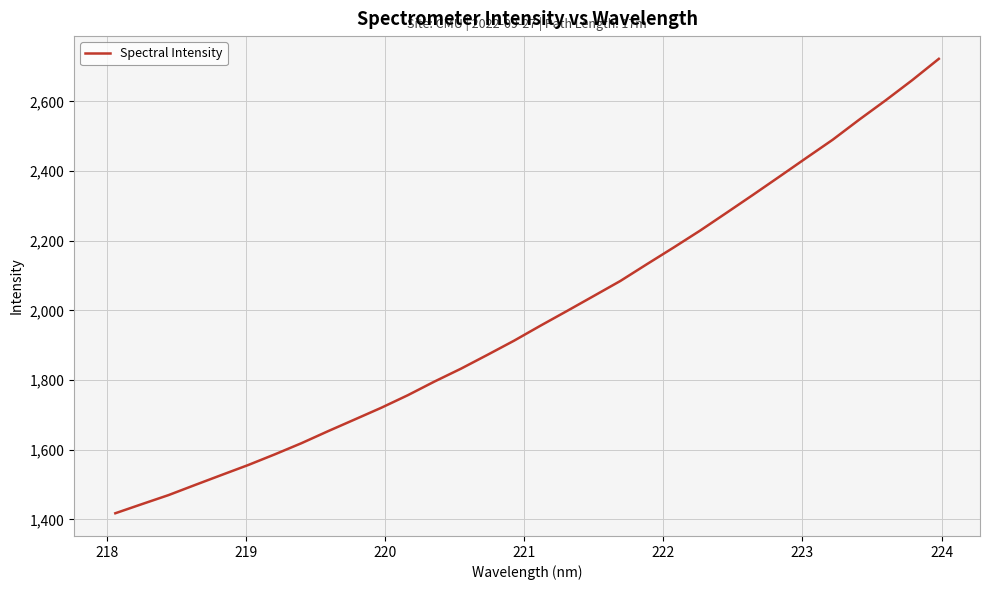

What is the maximum value shown in the chart?

2722.4